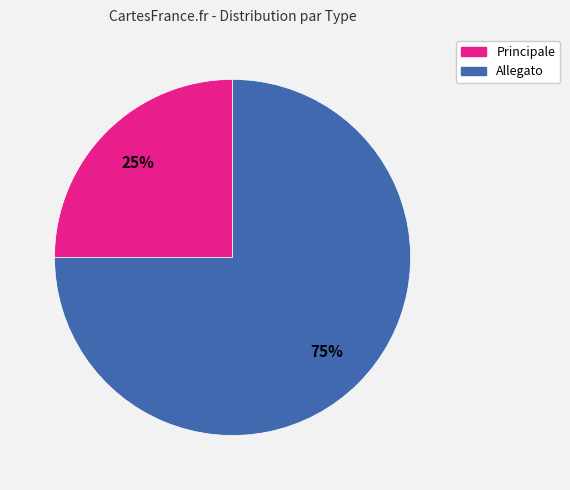

Which category has the smallest portion of the pie?

Principale